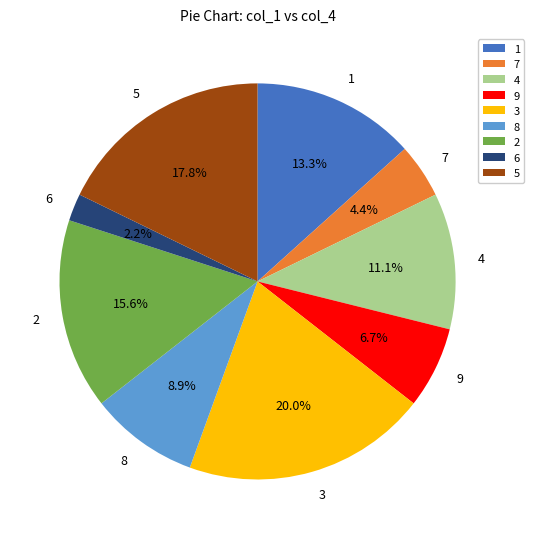

How many segments does this pie chart have?

9